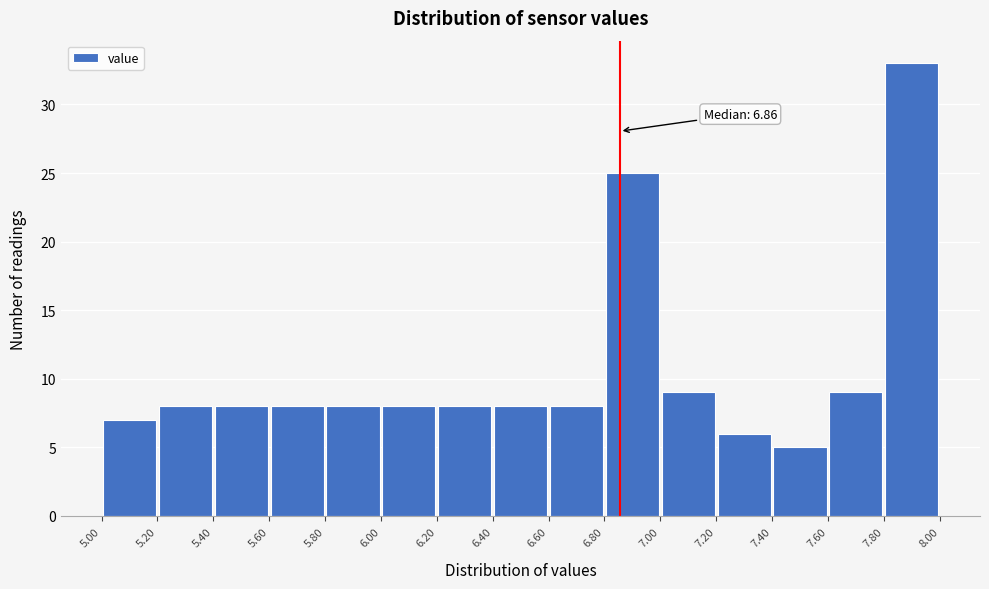

Over which range of the x-axis is the bar tallest?

7.80 to 8.00